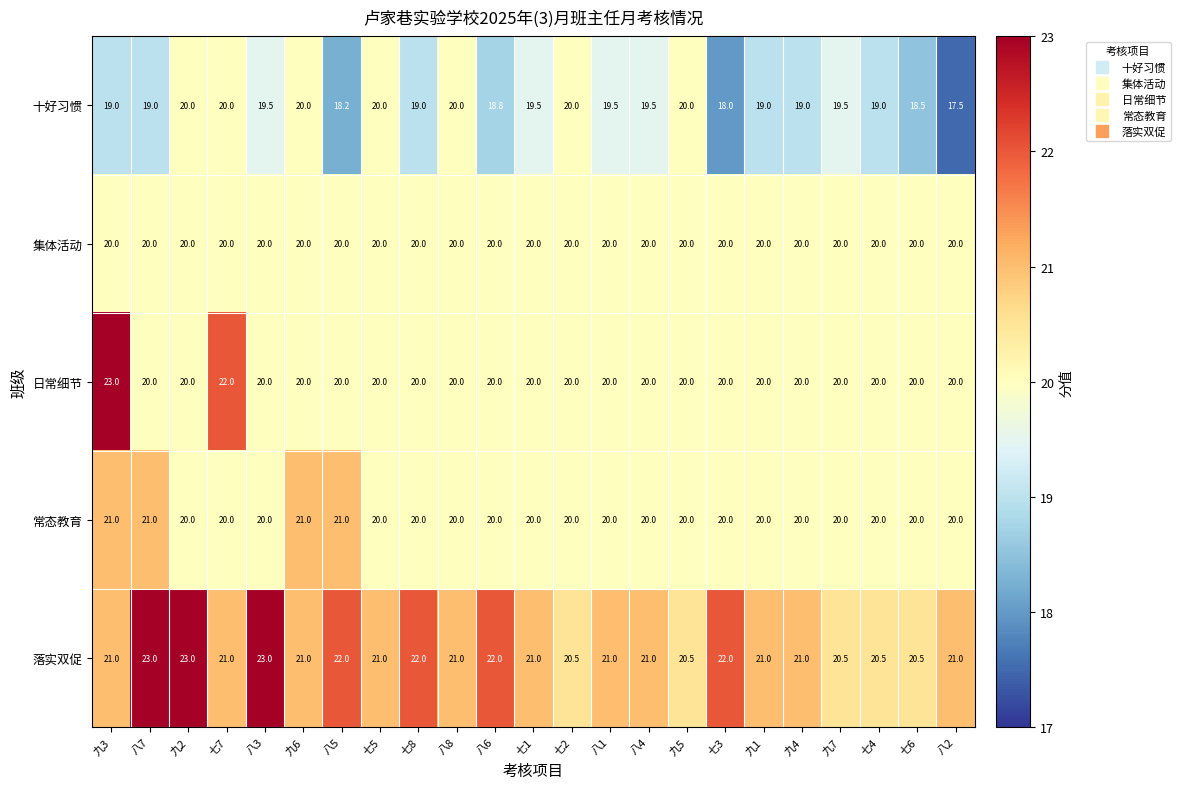

Between 七7 and 七5, which series saw the biggest shift?

日常细节